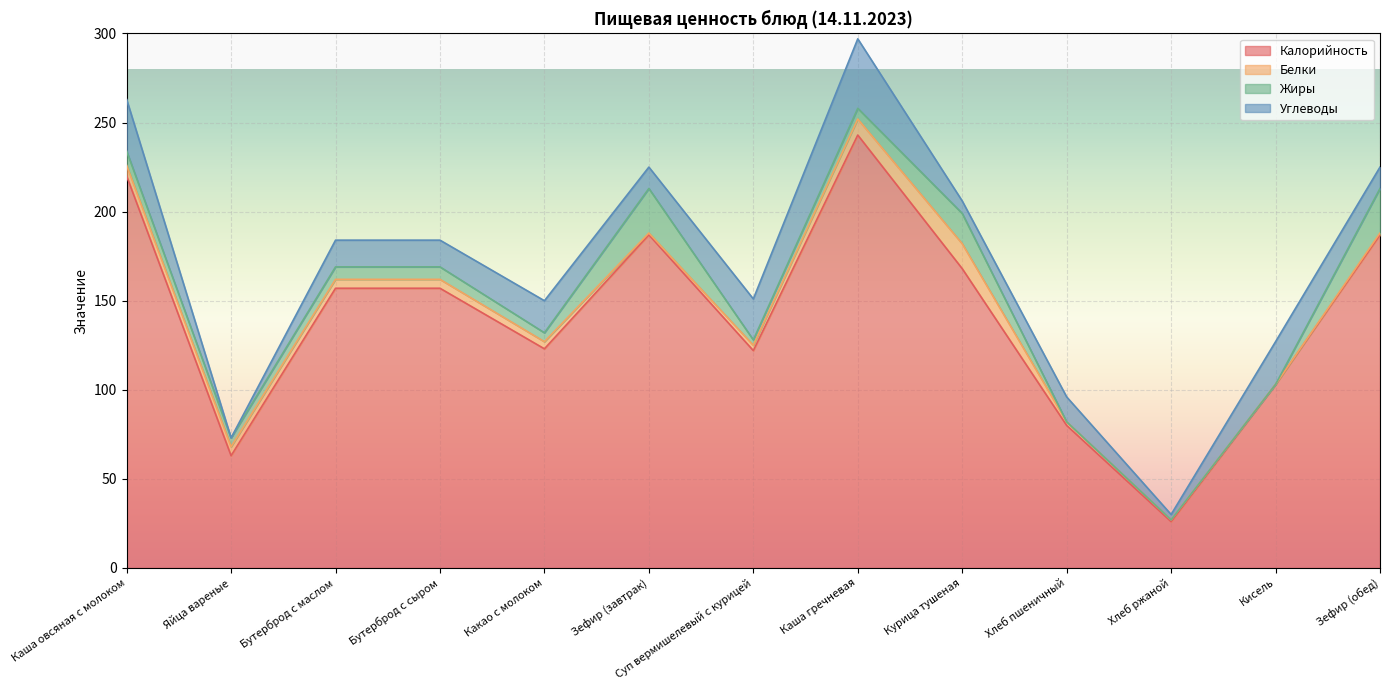

Where does the Углеводы series first go above 15?

Каша овсяная с молоком